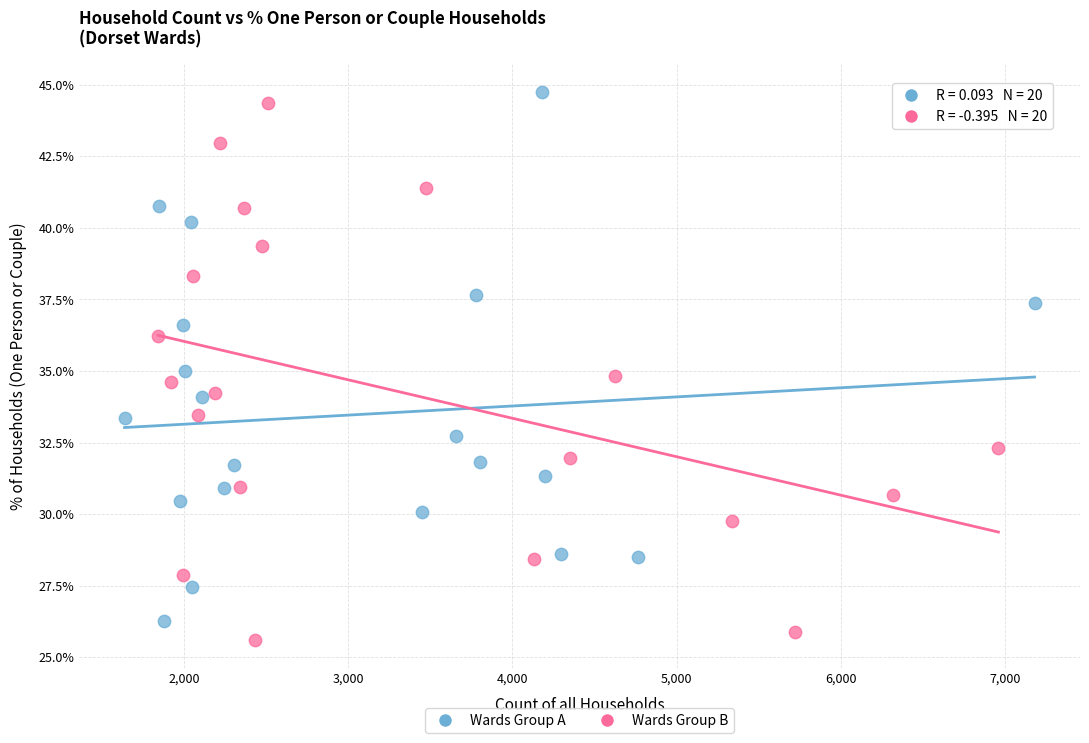

What are all the series names shown in the legend?

Wards Group A, Wards Group B